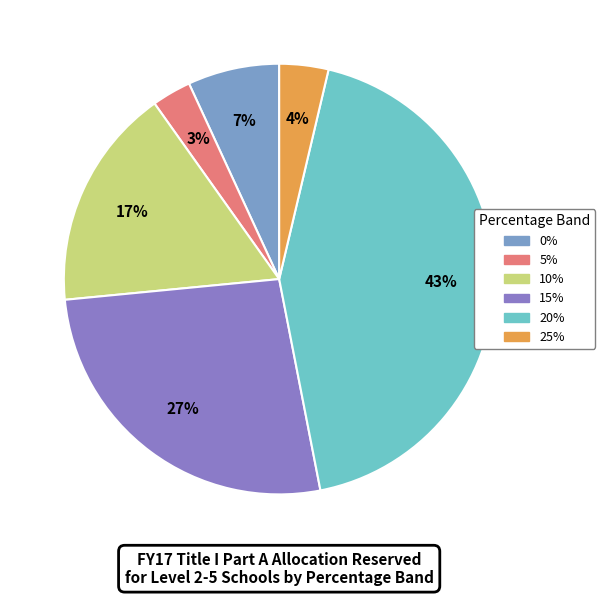

Which slice is the smallest?

5%